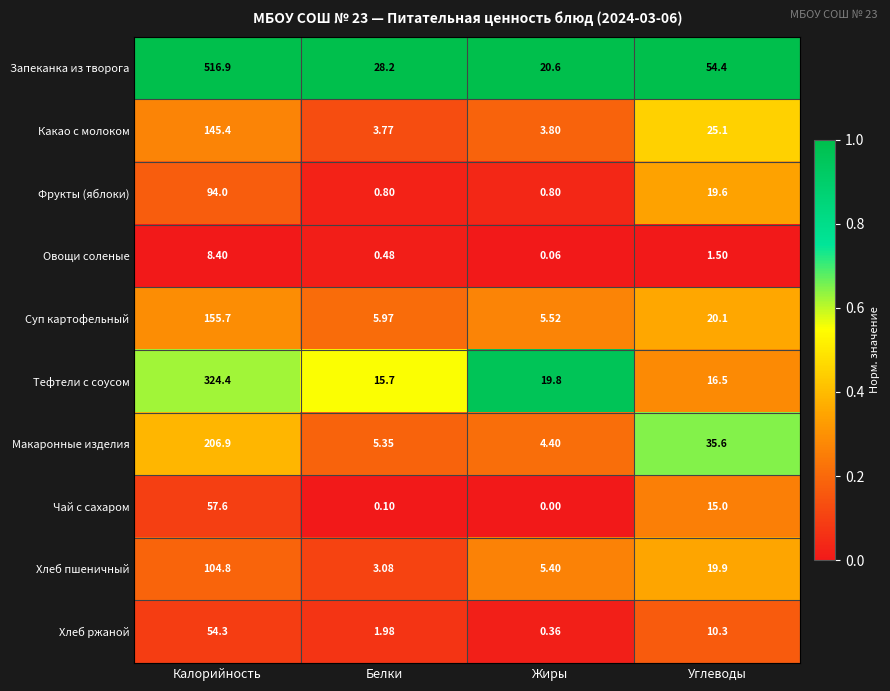

Count the number of categories in the chart.

4